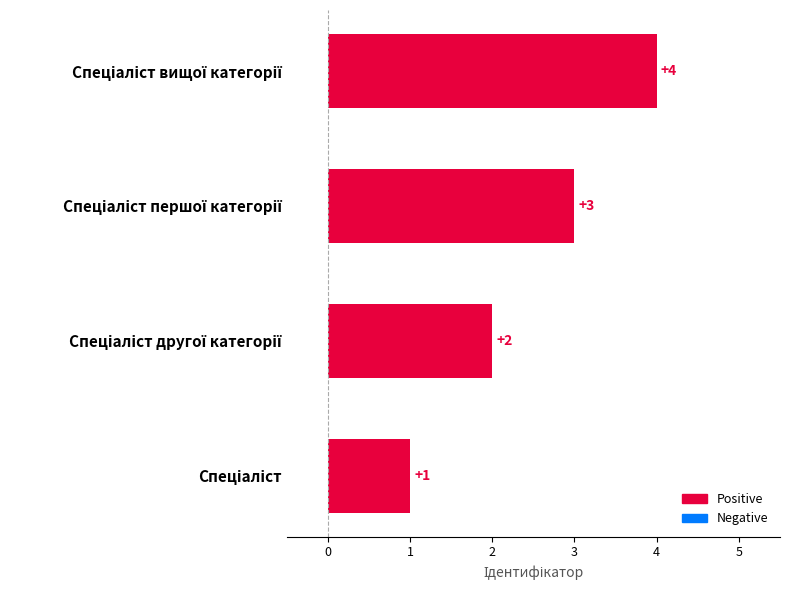

How many values are between 2 and 4?

3